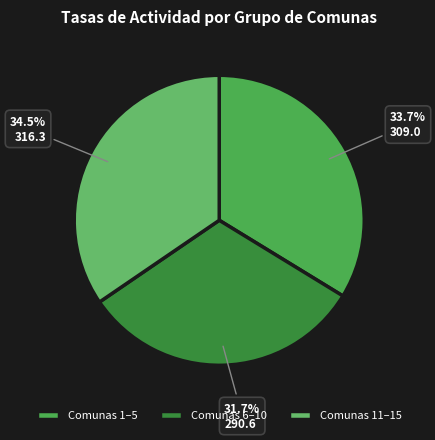

Is there a majority slice in this chart?

No